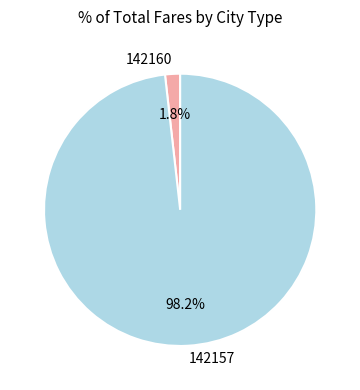

To the nearest percent, what portion does 142157 represent?

98%